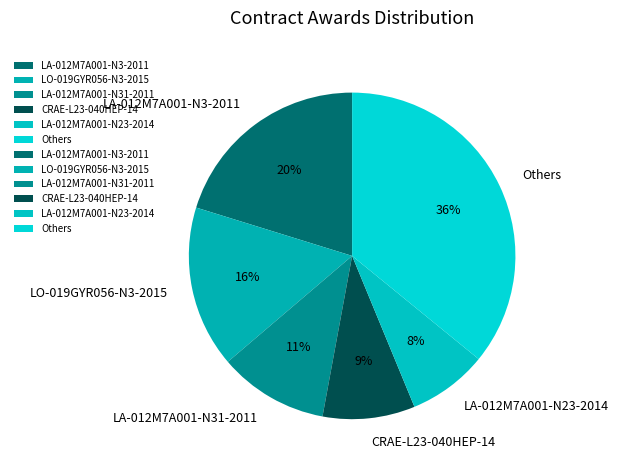

To the nearest percent, what is the difference between the largest and smallest slice percentages?

28%